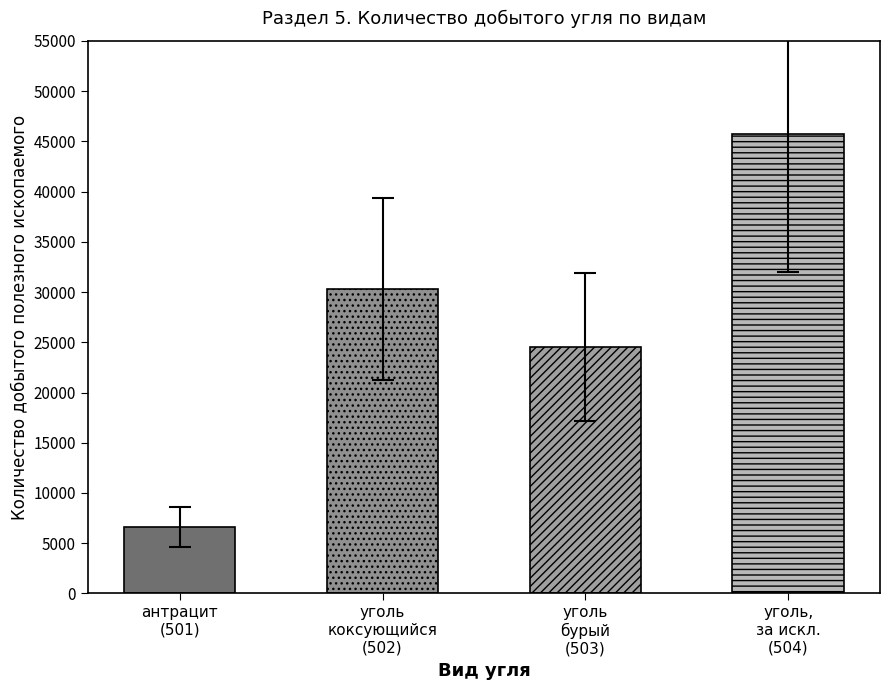

What is the value of the 2nd bar from the left?

30300